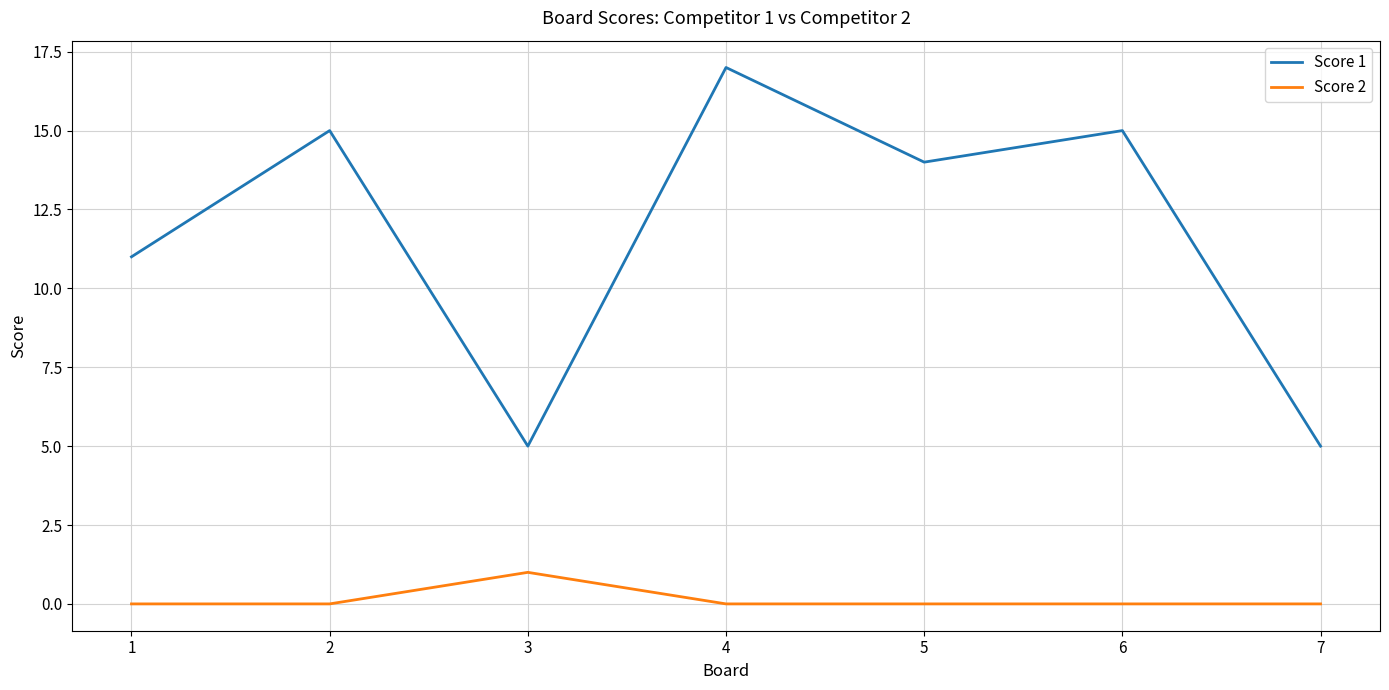

Which series has the largest total across all categories?

Score 1